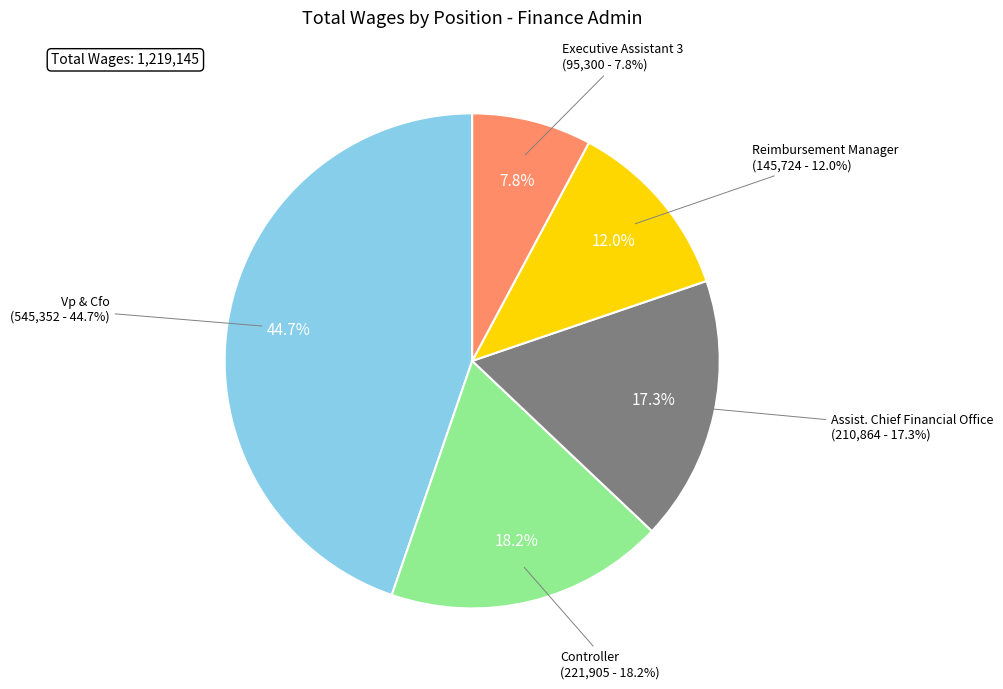

How many slices are in this pie chart?

5